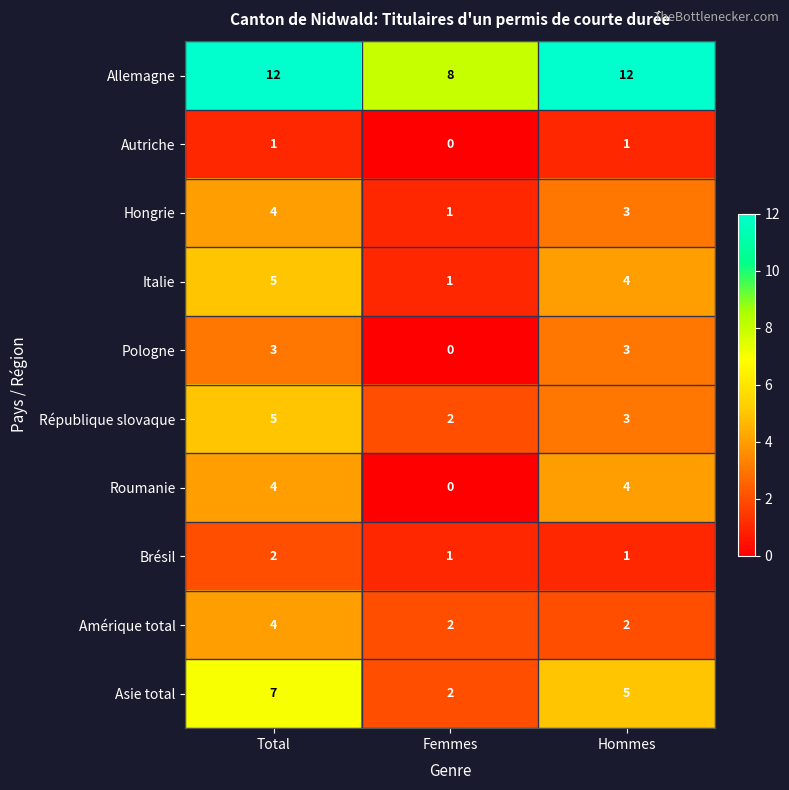

What is the spread (max minus min) of values at Hommes?

11